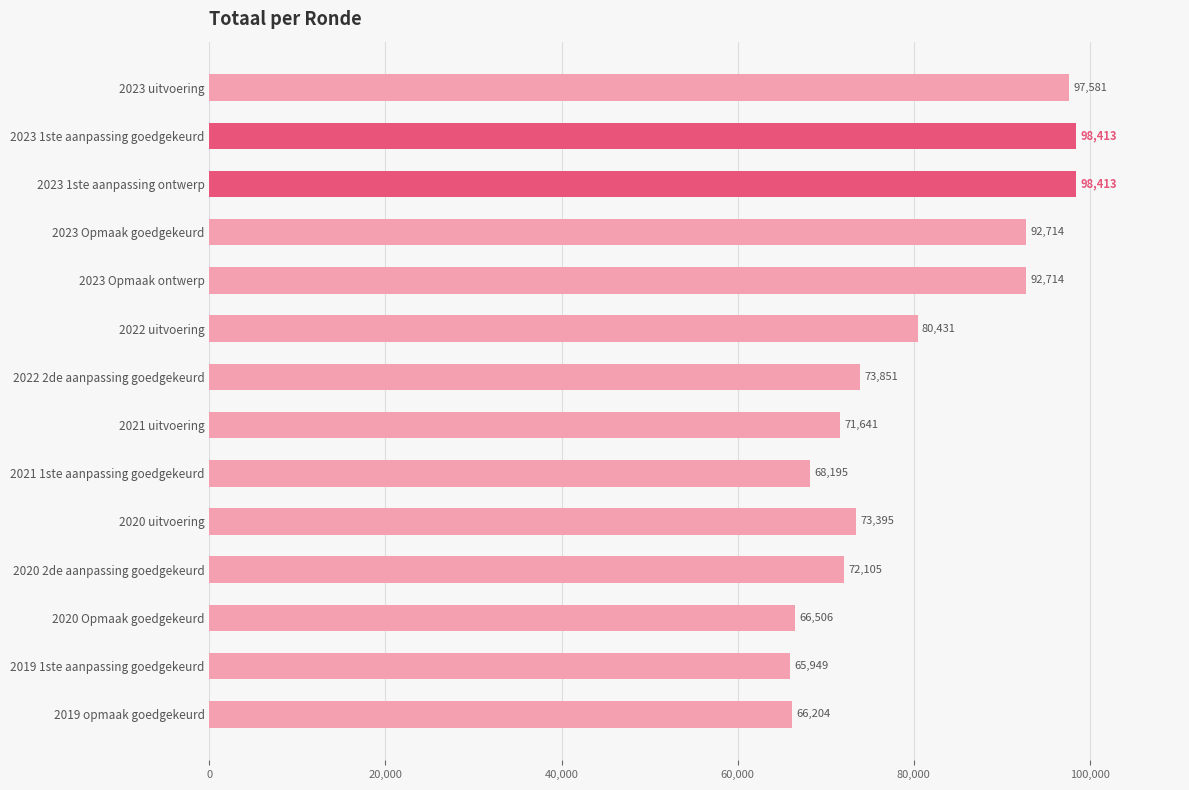

Reading bottom to top, extract all data points from this chart.

66204	65949	66506	72105	73395	68195	71641	73851	80431	92714	92714	98413	98413	97581